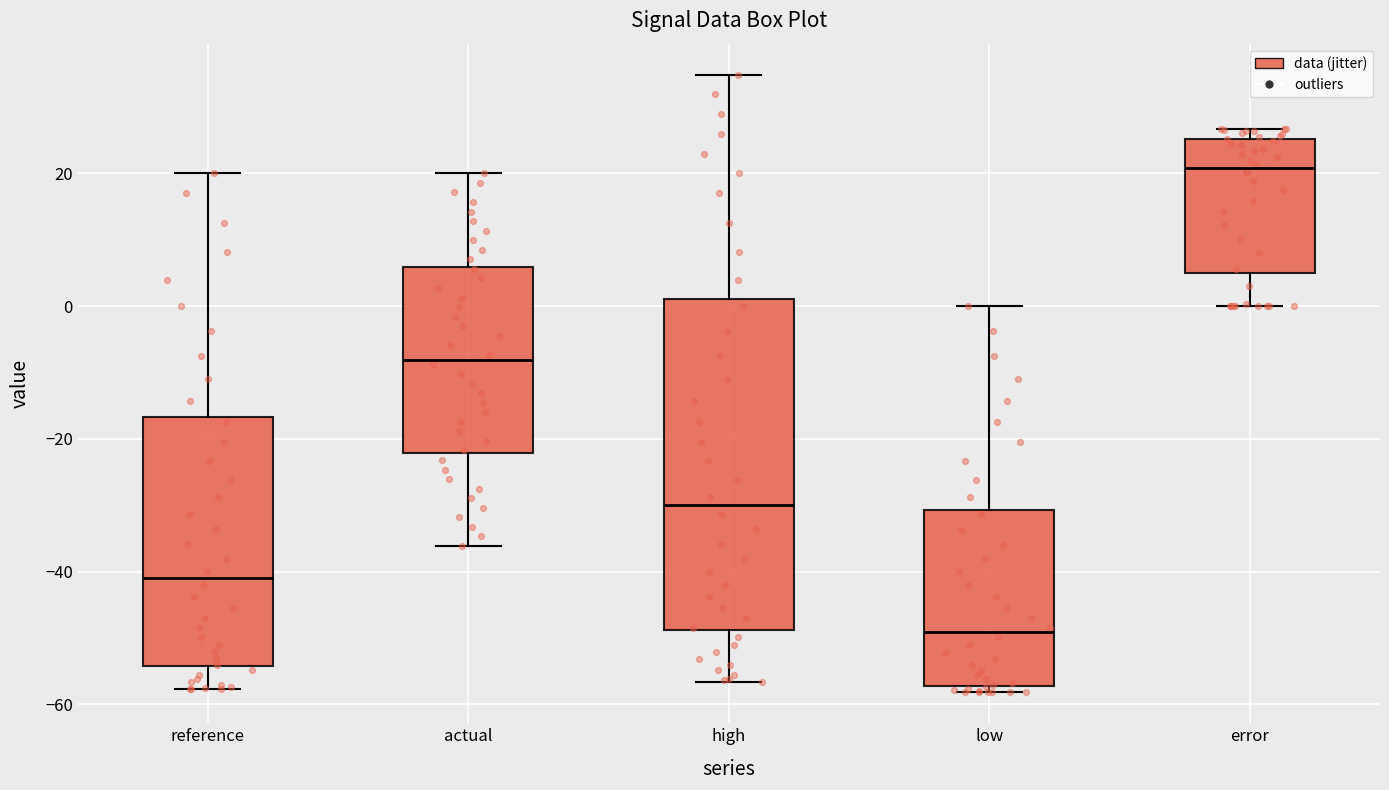

Reading left to right, read every box against the y-axis: the position of its median line, the range the box covers, and the ends of its whiskers. The values are not printed on the chart, so give them approximately, as read against the axis.

reference: median -42, box -54 to -16, whiskers -58 to 20
actual: median -8, box -22 to 6, whiskers -36 to 20
high: median -30, box -48 to 2, whiskers -56 to 34
low: median -50, box -58 to -30, whiskers -58 (just below the box's lower edge) to 0
error: median 20, box 4 to 26, whiskers 0 to 26 (just above the box's upper edge)